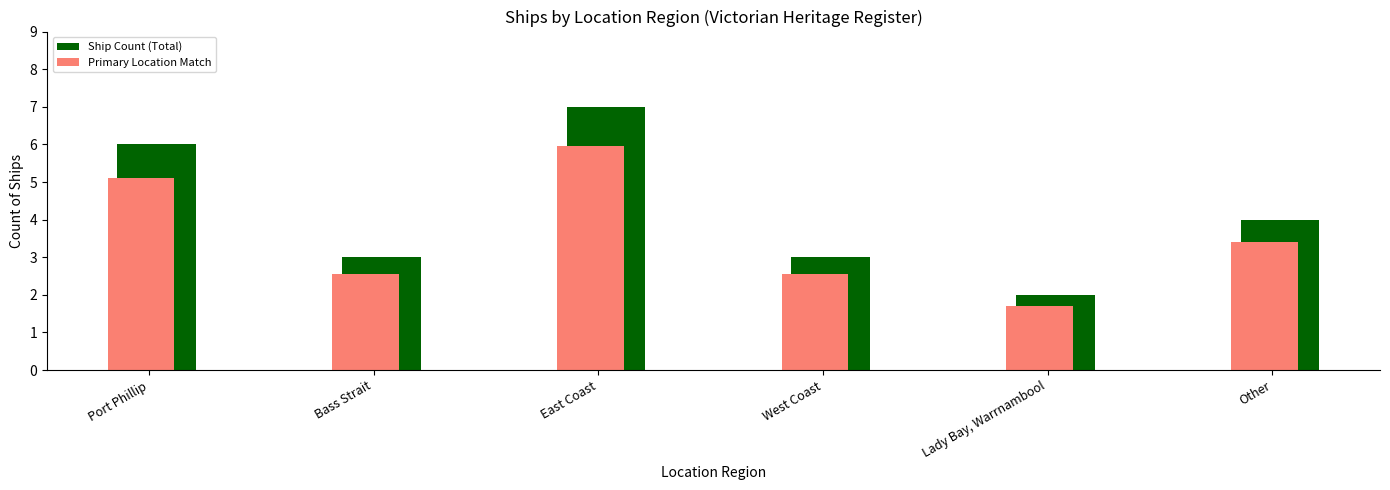

What is the average value of the Primary Location Match series?

3.5